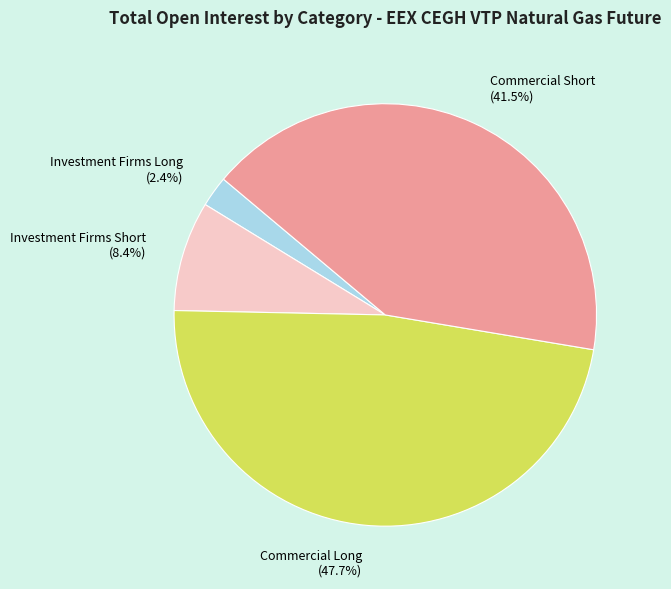

Between Commercial Short and Investment Firms Short, which is larger?

Commercial Short